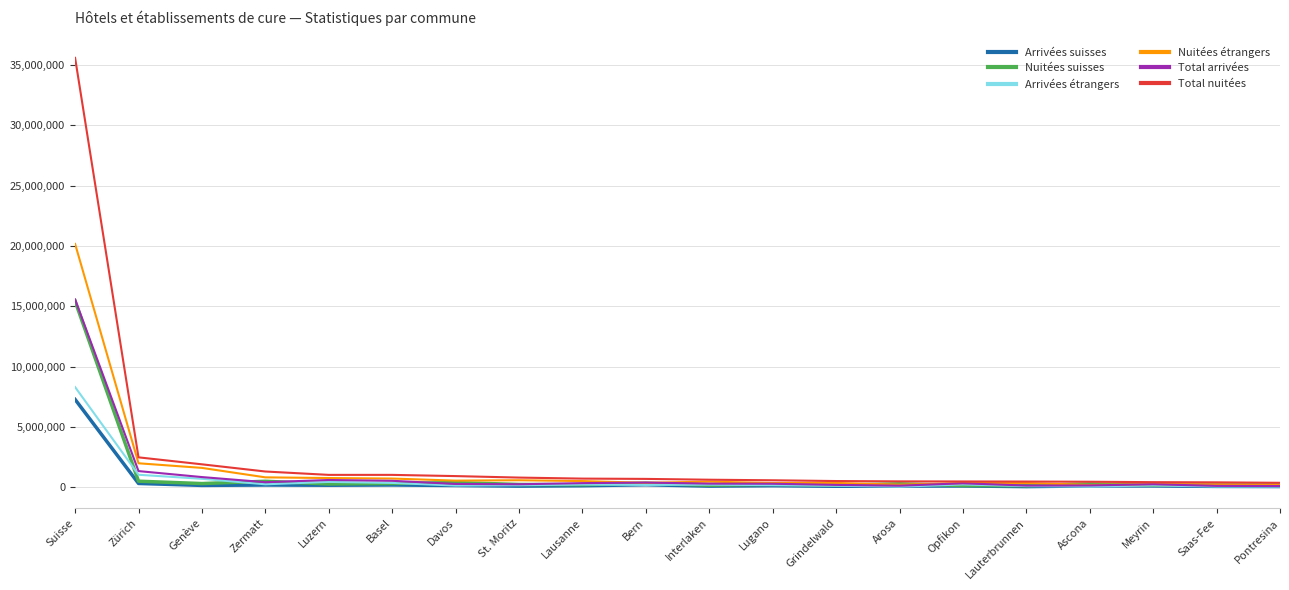

Between Suisse and Genève, which series saw the biggest shift?

Total nuitées